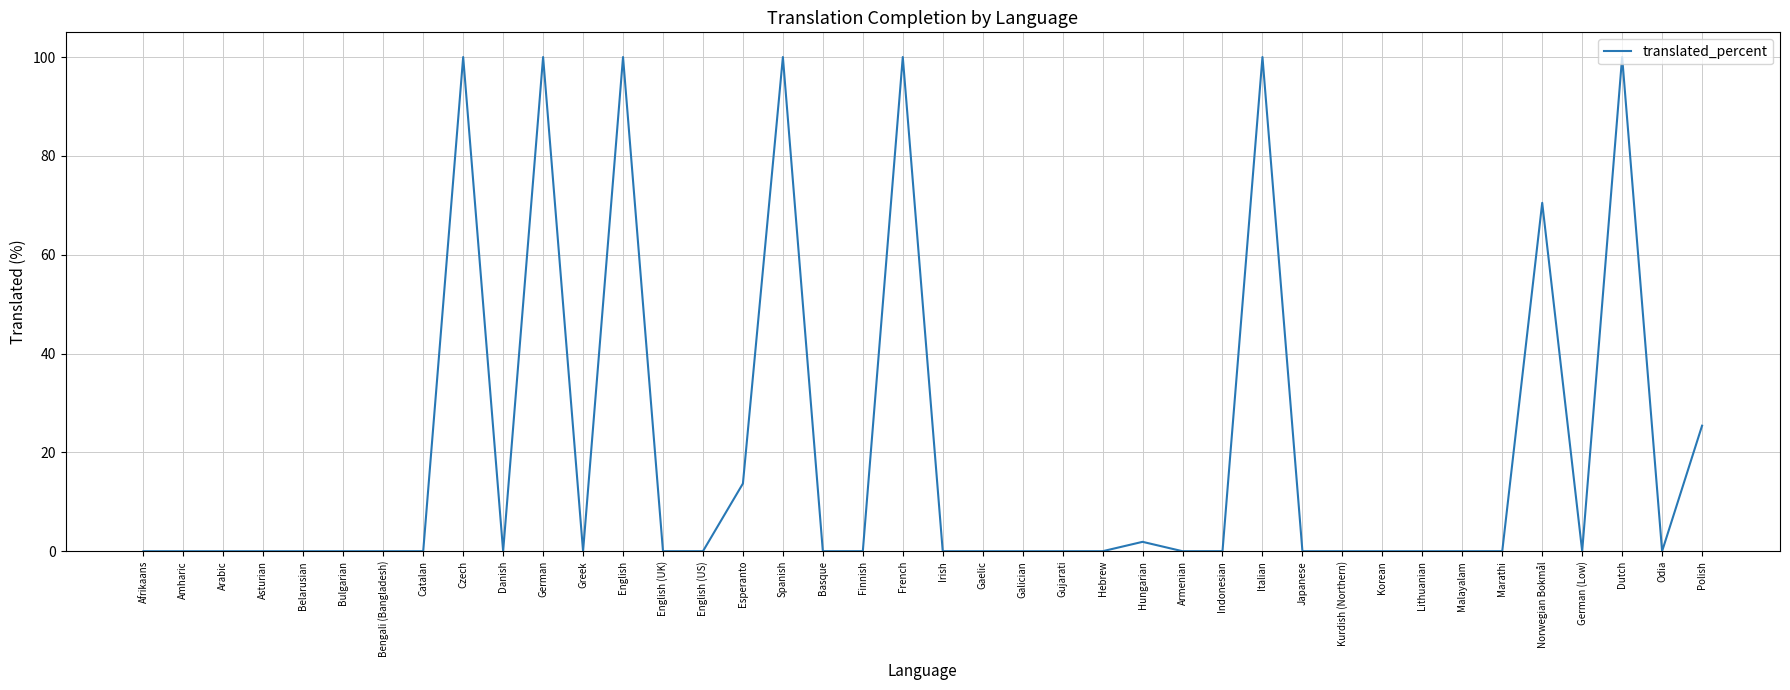

Is it true that the value at Irish is 34.7?

False